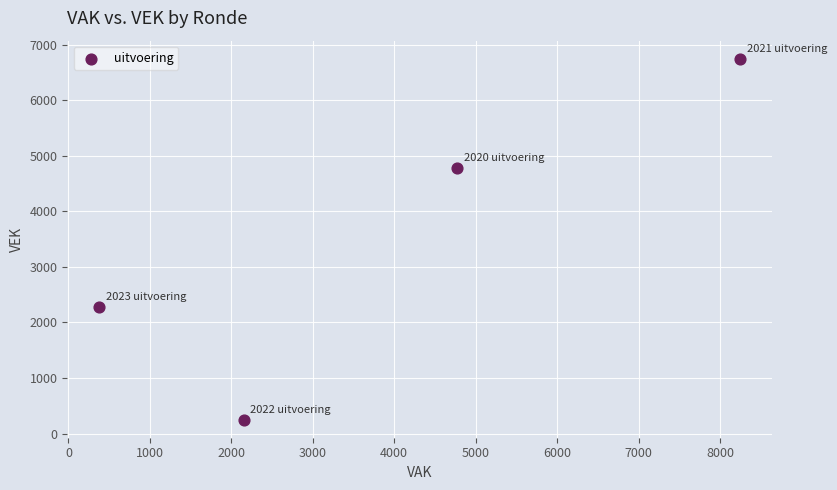

What is the average Y value?

3513